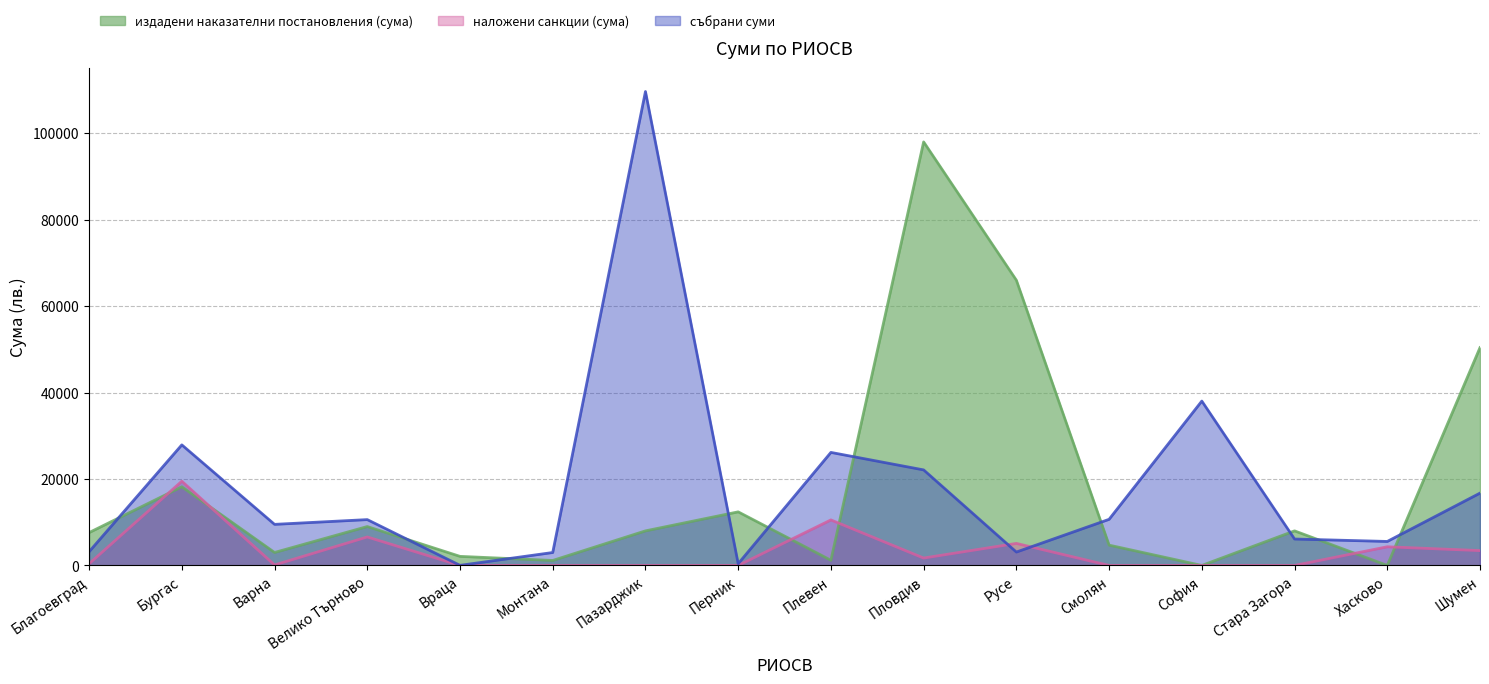

Is it true that наложени санкции (сума) equals 1166.9 at Пловдив?

False